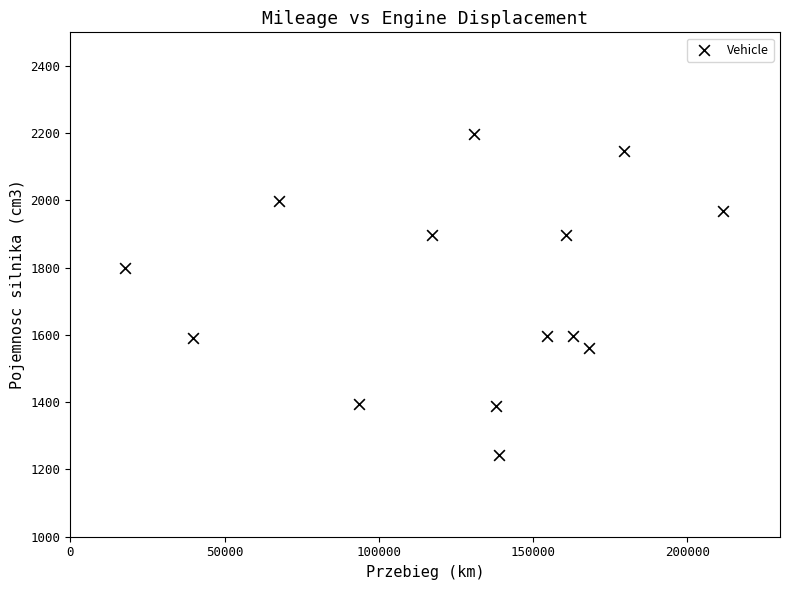

What Y value in the scatter plot is closest to 1720?

1798